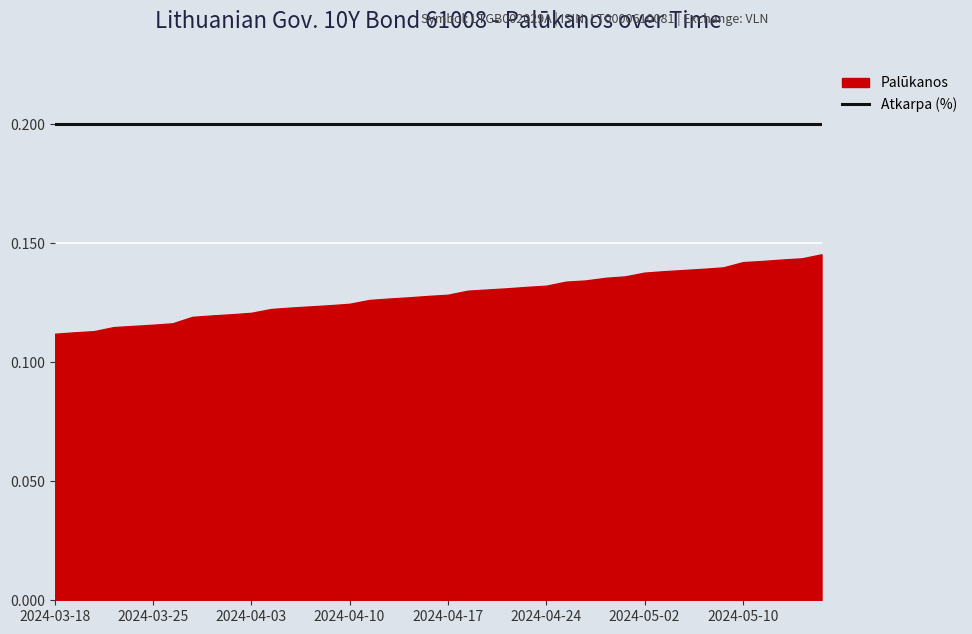

Is the value of Palūkanos at 2024-03-22 greater than the value of Atkarpa (%) at 2024-05-16?

No